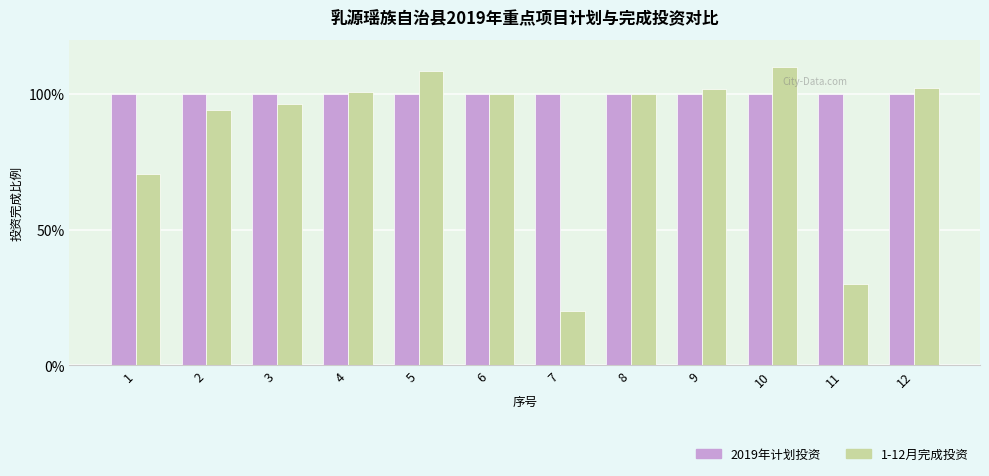

What is the average value of the 2019年计划投资 series?

1.0